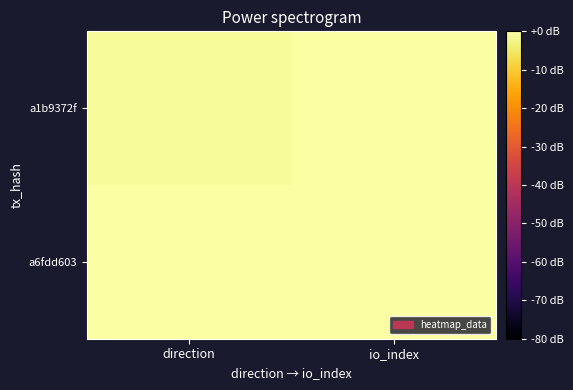

Reading right to left, transcribe all the data shown in this chart.

a1b9372f: io_index=32	direction=-1
a6fdd603: io_index=2	direction=1